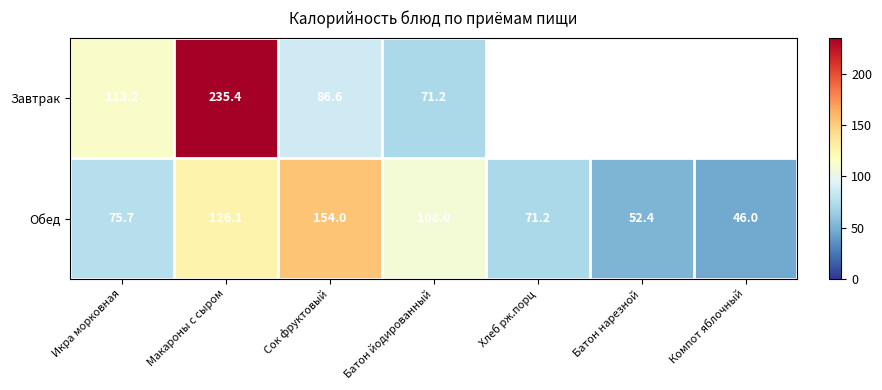

At which label does Обед first exceed 75?

Икра морковная